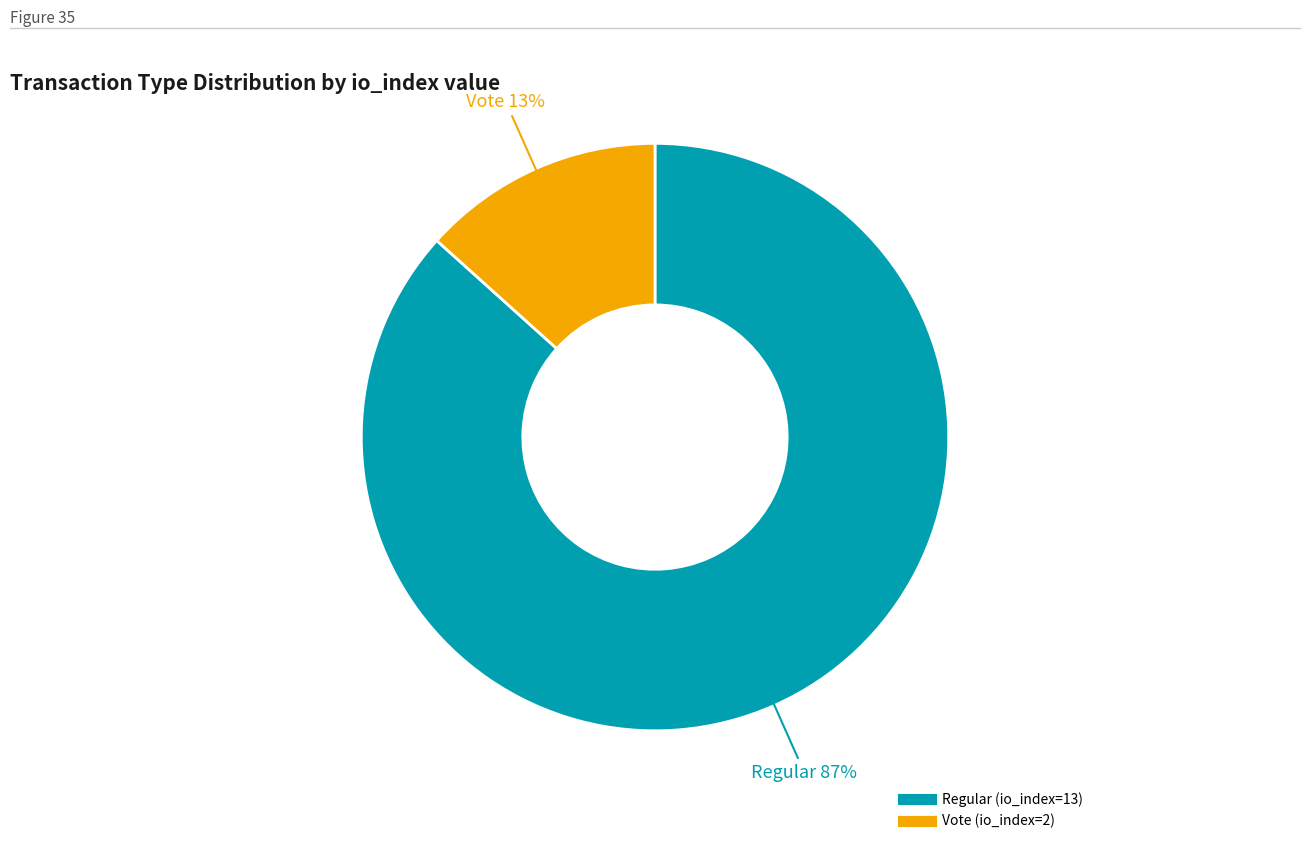

To the nearest percent, what percentage of the pie is Vote (io_index=2)?

13%